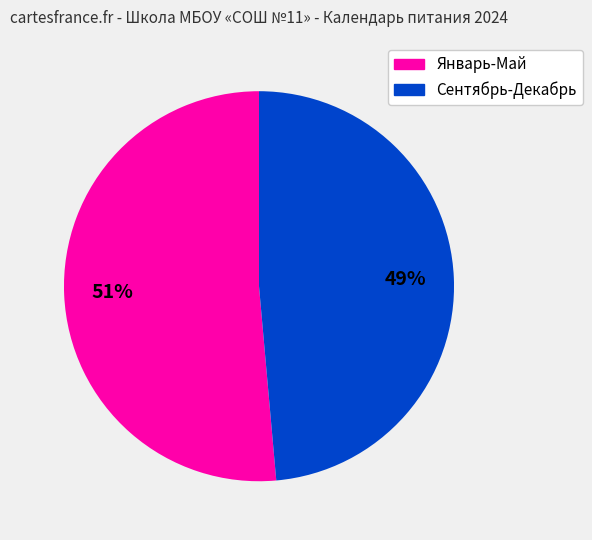

To the nearest percent, what is the average slice percentage?

50%